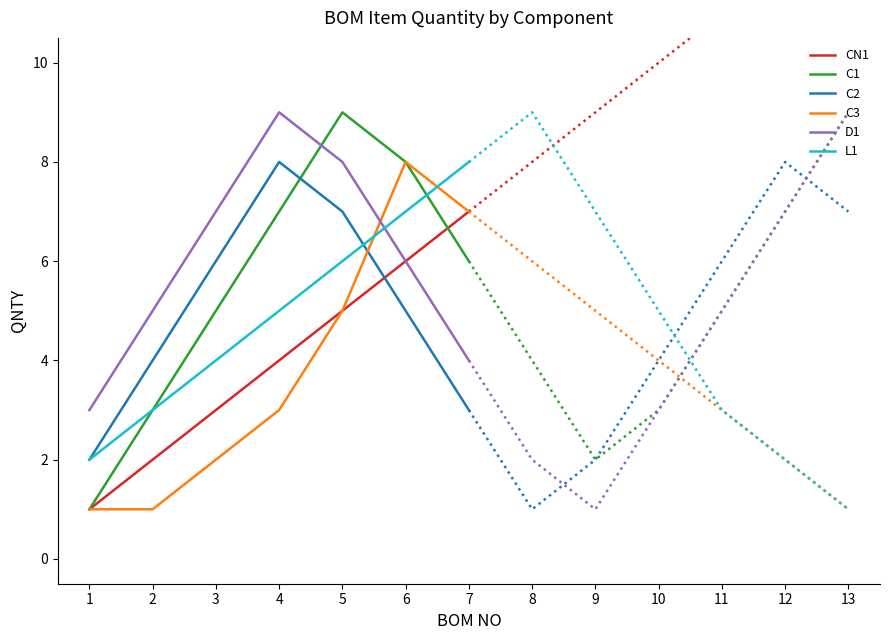

What are all the series names shown in the legend?

CN1, C1, C2, C3, D1, L1